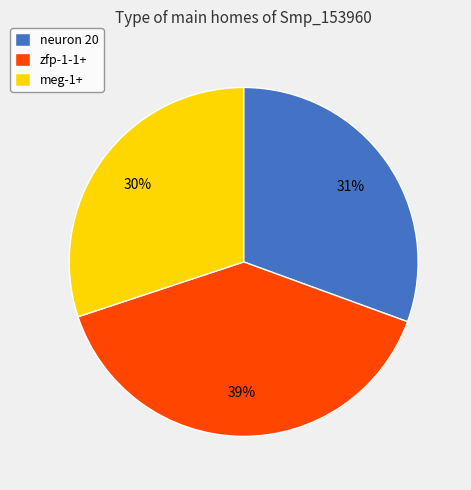

Do zfp-1-1+ and neuron 20 together represent more than half of the pie?

Yes